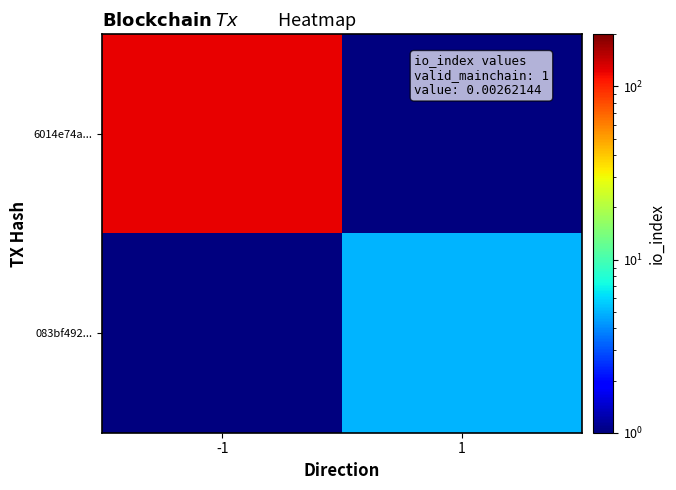

Reading left to right, extract all data points from this chart.

6014e74a...: -1=123.0	1=0.5
083bf492...: -1=0.5	1=5.0